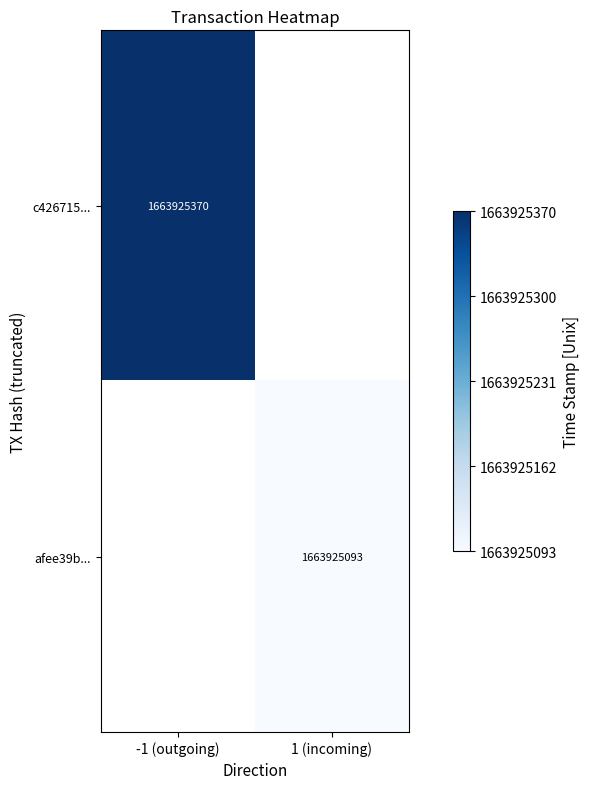

List the series in order of their peak value, lowest first.

afee39bfd1bde3b7d2a23e0f5723267afa6b813, c426715232485561f4163184cf02f840171eb52